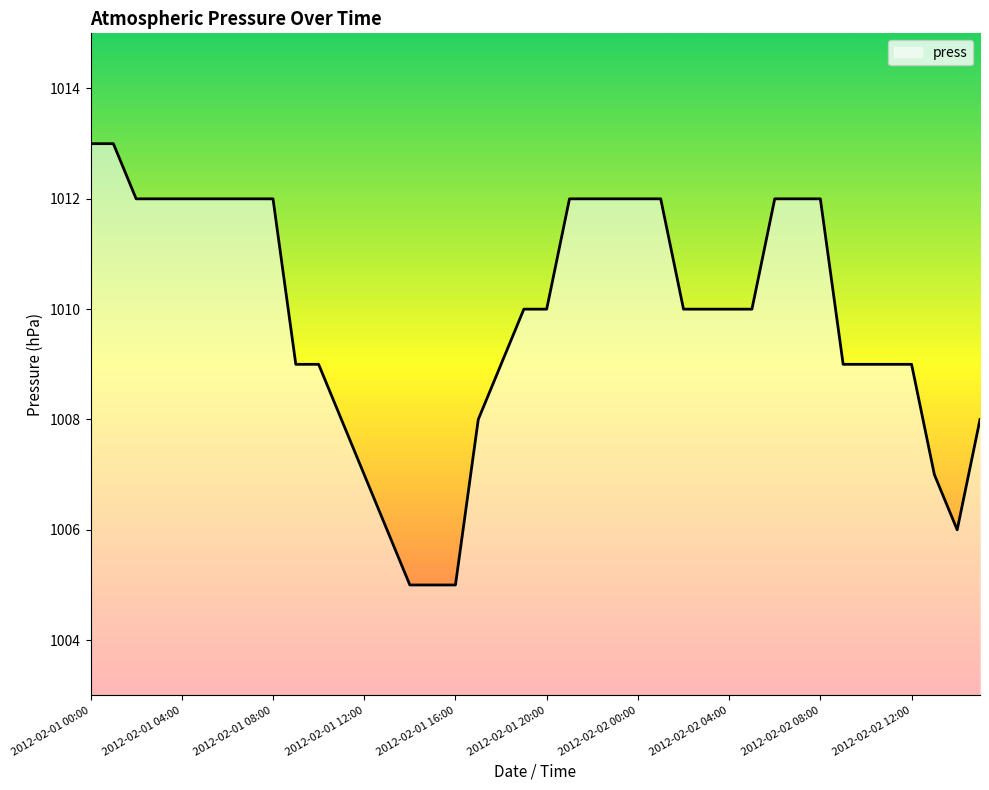

Reading right to left, extract all data points from this chart.

1008	1006	1007	1009	1009	1009	1009	1012	1012	1012	1010	1010	1010	1010	1012	1012	1012	1012	1012	1010	1010	1009	1008	1005	1005	1005	1006	1007	1008	1009	1009	1012	1012	1012	1012	1012	1012	1012	1013	1013